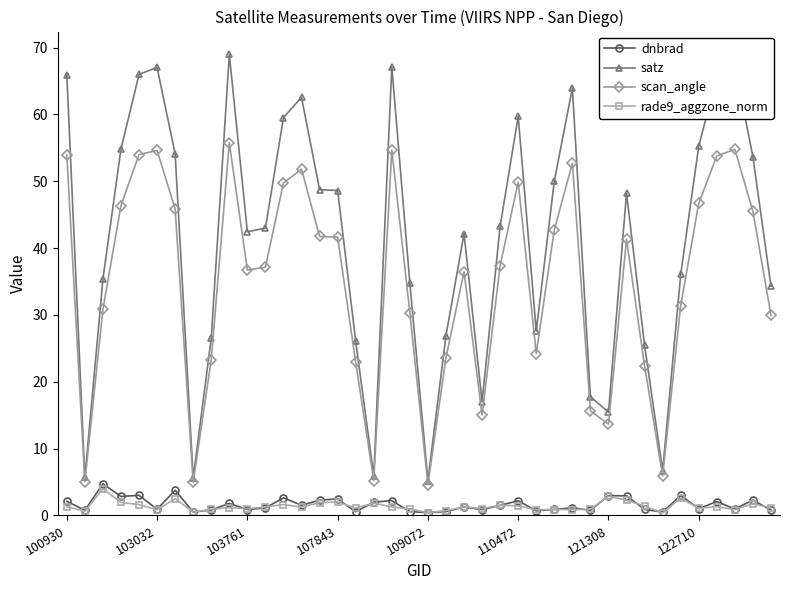

True or false: scan_angle and rade9_aggzone_norm cross at least once.

False